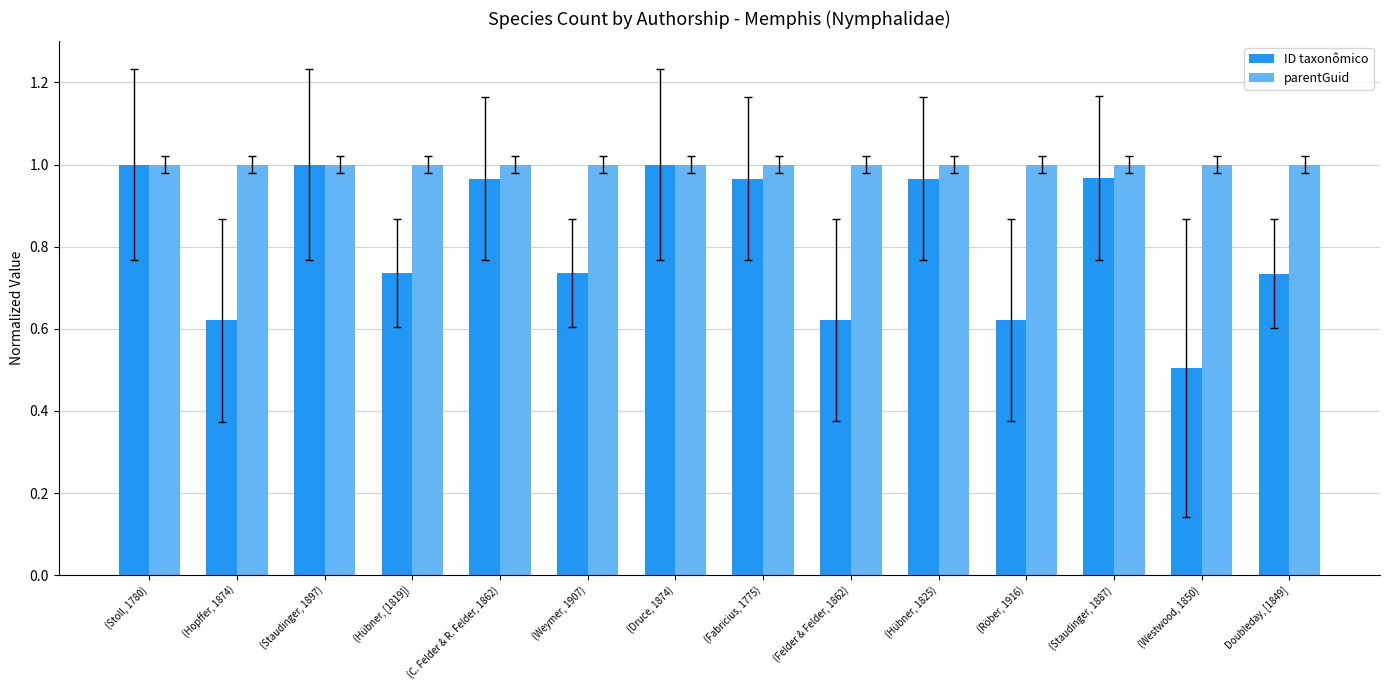

Is it true that ID taxonômico equals 1.0 at (Röber, 1916)?

False